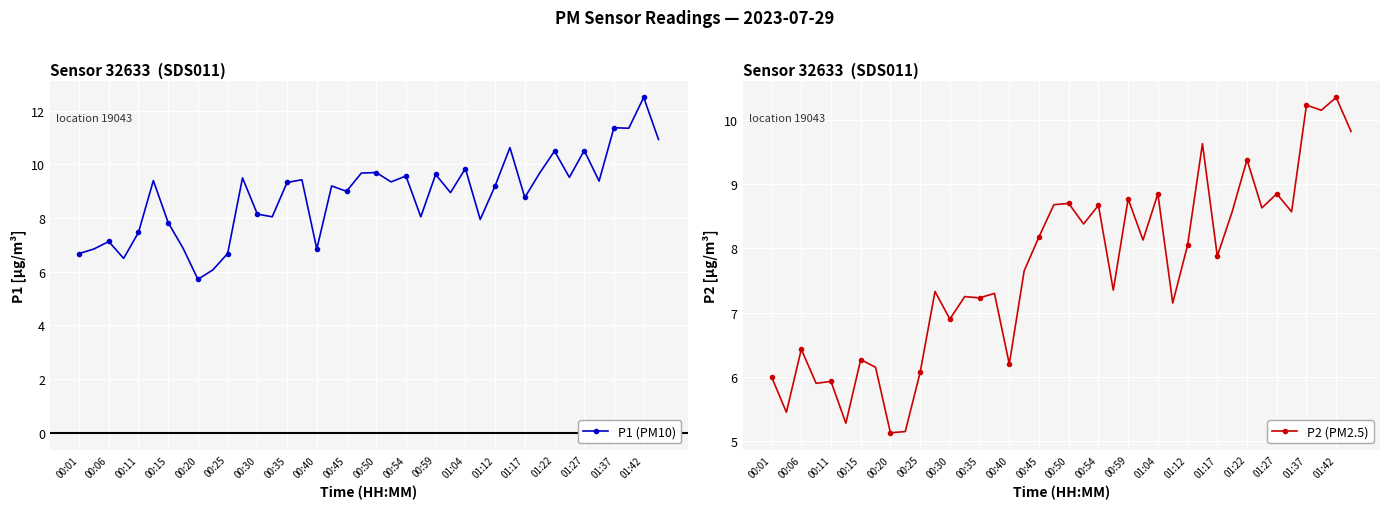

How many interior local valleys does the P2 (PM2.5) series have?

15